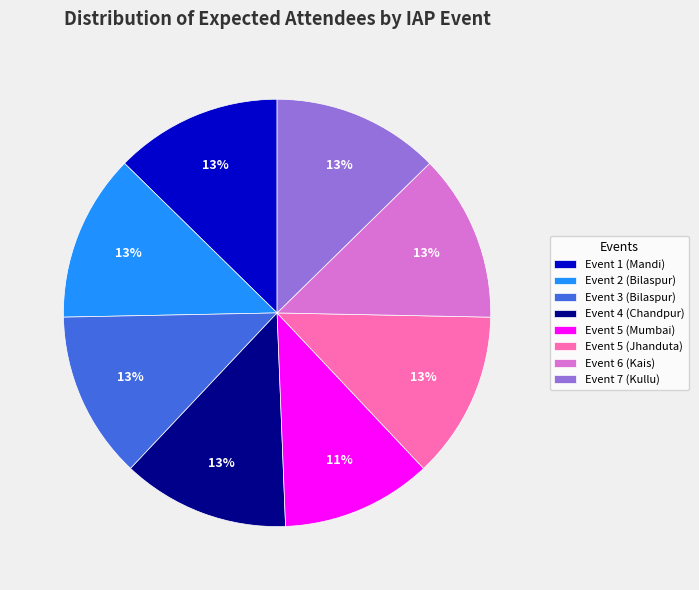

Is Event 7 (Kullu) the majority of the pie?

No